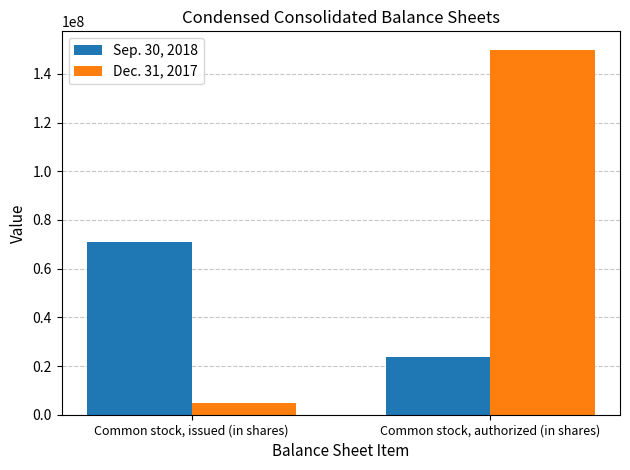

What is the value of the Dec. 31, 2017 bar at the 2nd from the left?

150000000